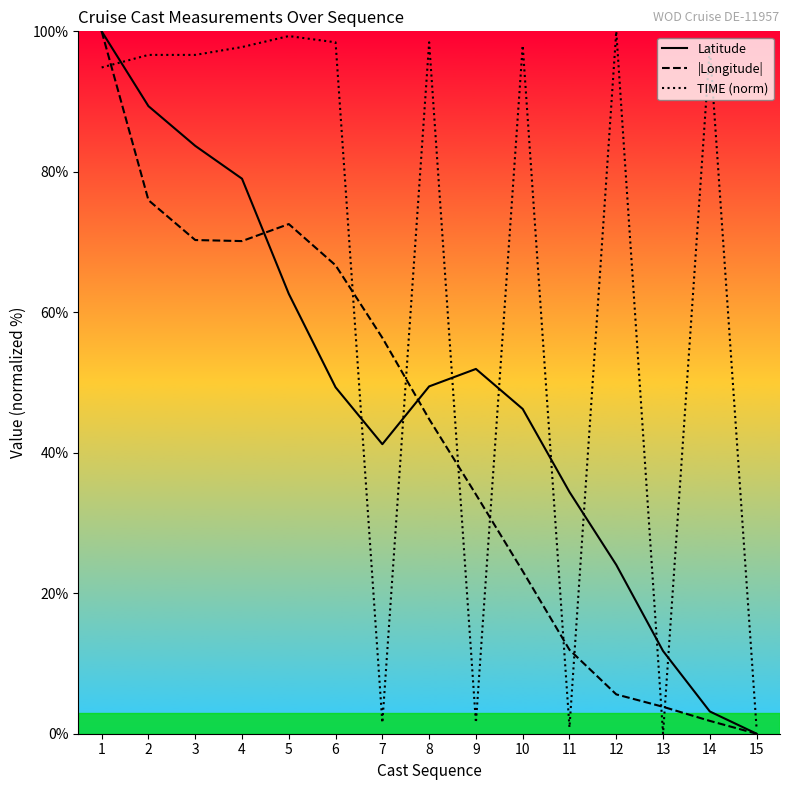

How many values in Latitude are above zero?

14